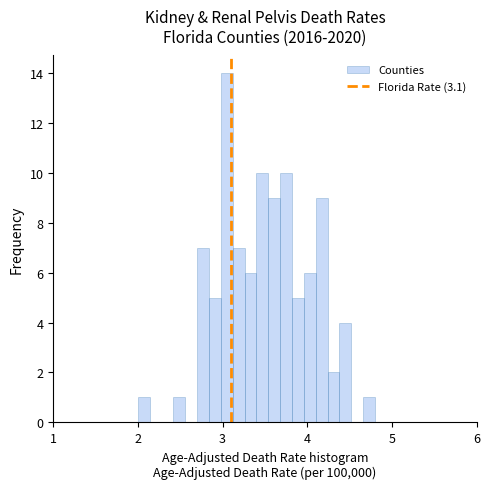

Around what value on the x-axis is the tallest bar? Give the approximate position of its centre, as read against the axis.

3.1